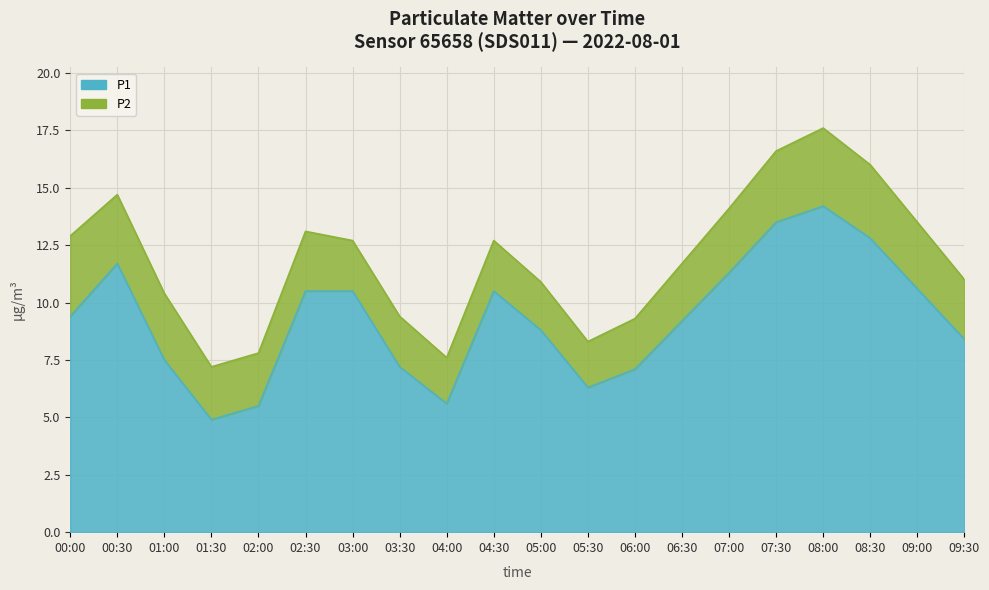

True or false: the data has more than 1 interior local peaks.

True